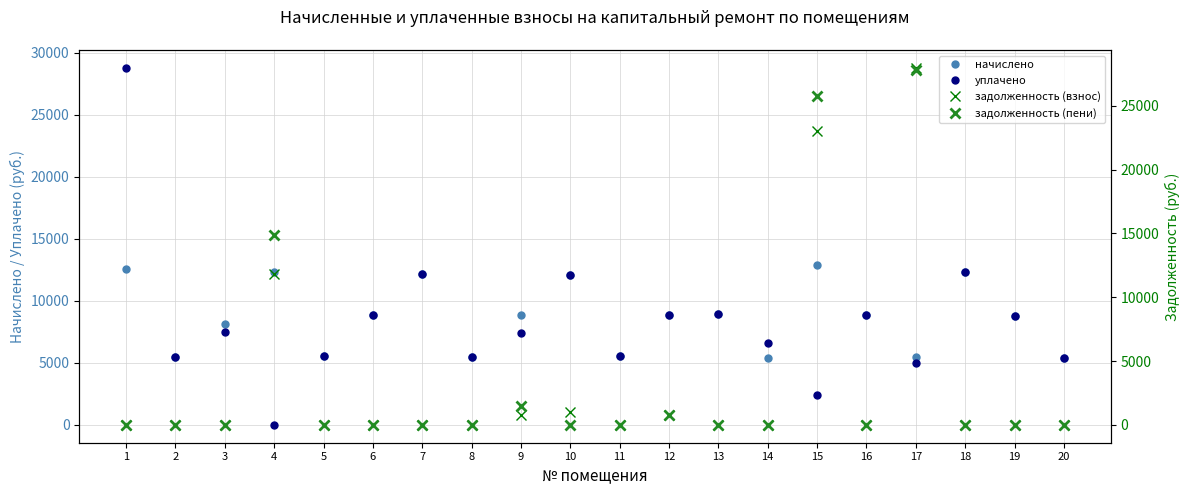

What is the total value across all series at 17?

66215.6